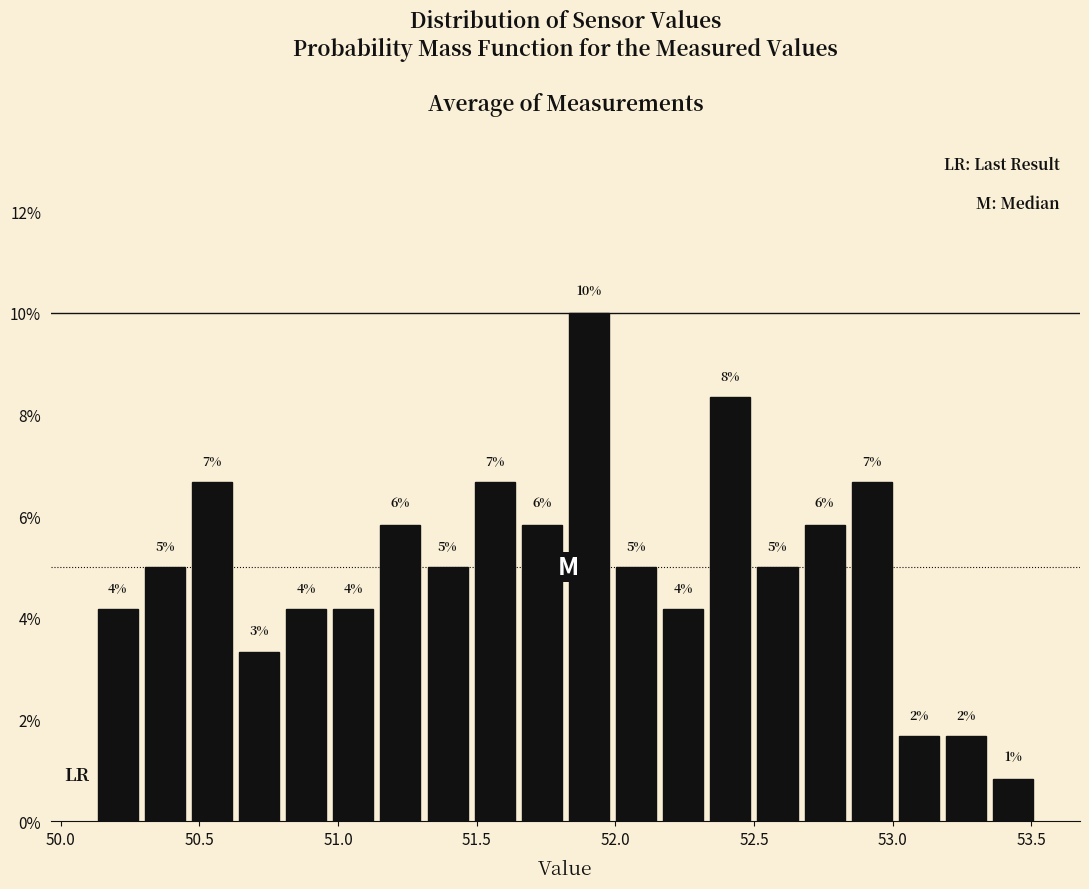

Around what value on the x-axis is the tallest bar? Give the approximate position of its centre, as read against the axis.

51.90